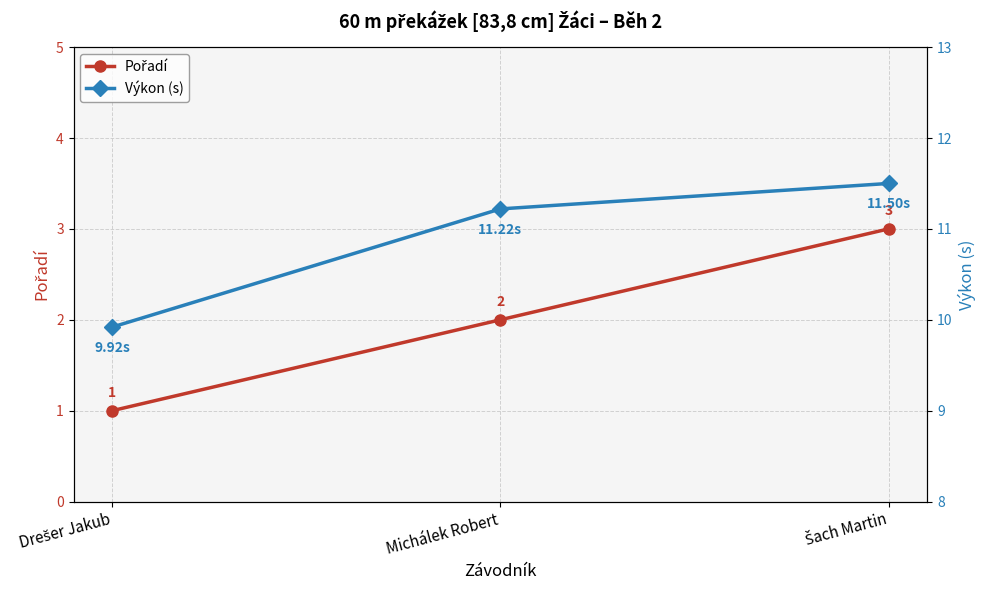

How many data points in Pořadí are less than 2?

1